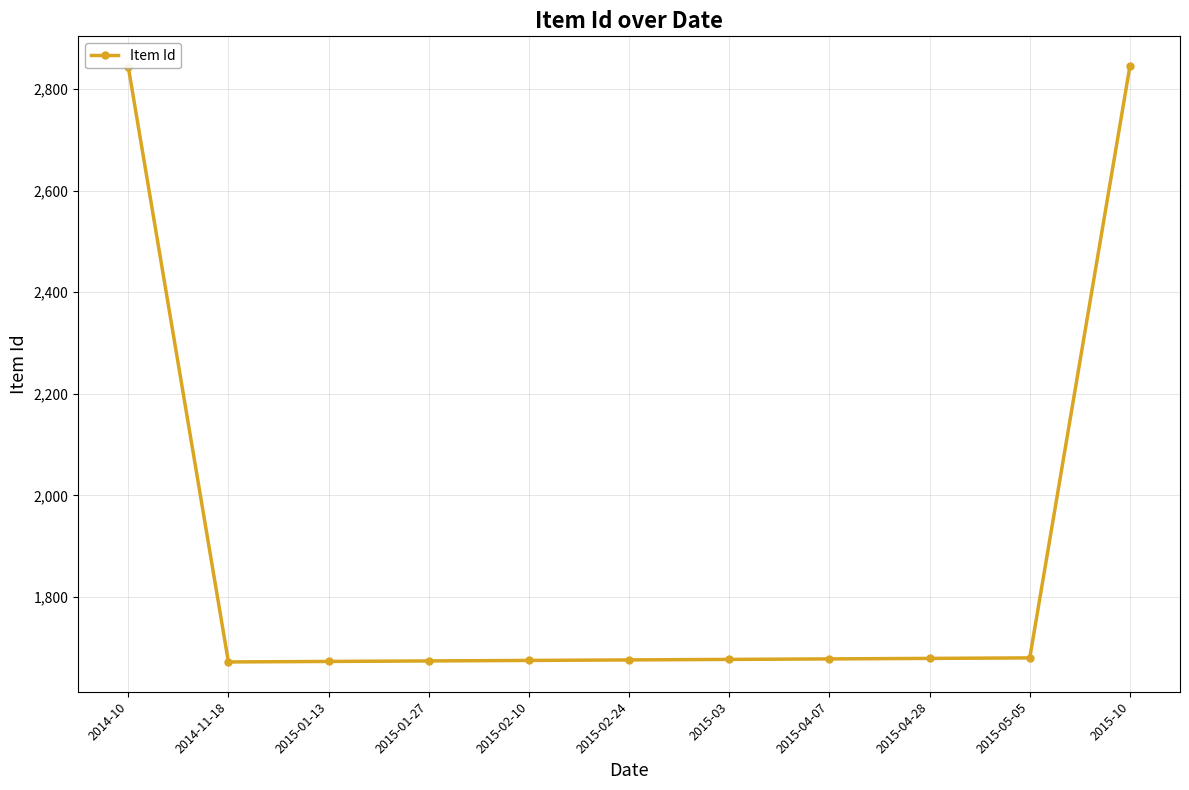

What is the sum of the values at 2015-04-28 and 2014-11-18?

3351